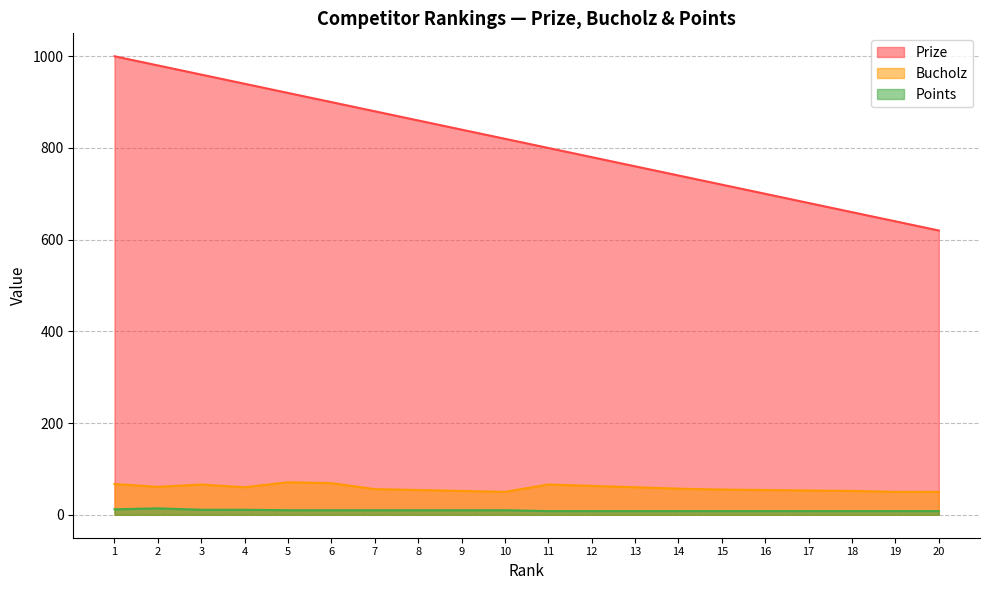

True or false: Points has a value of 11 at 4.

True